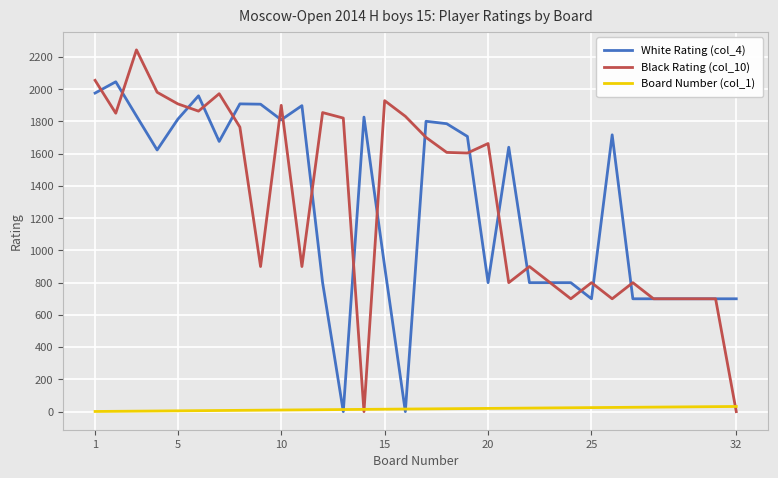

At how many categories does at least one series exceed 2205?

1